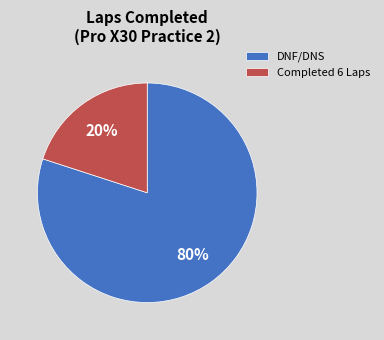

What percentage is the DNF/DNS slice, to the nearest percent?

80%